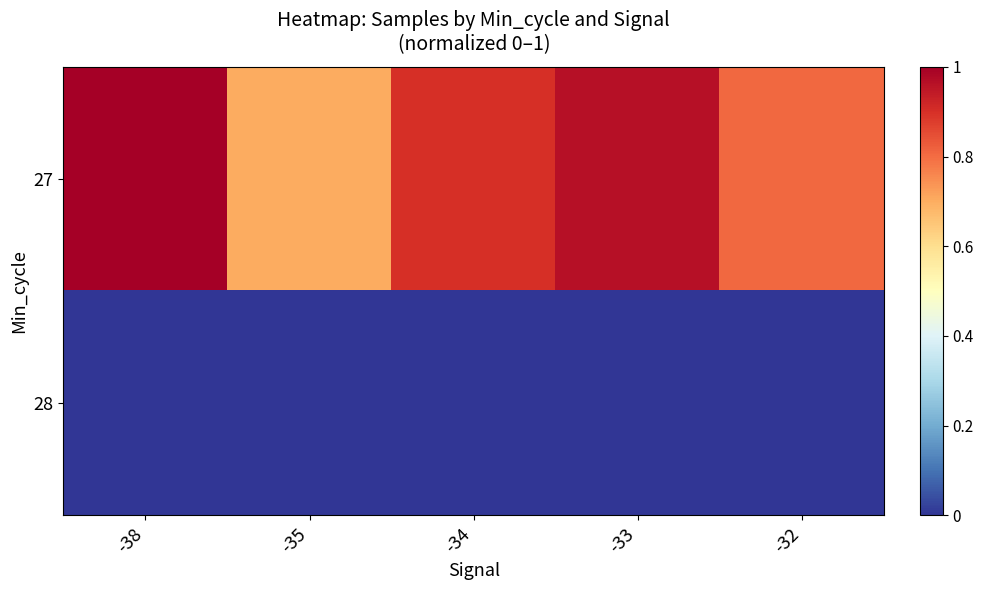

List the series in order of their peak value, highest first.

row_0, row_1